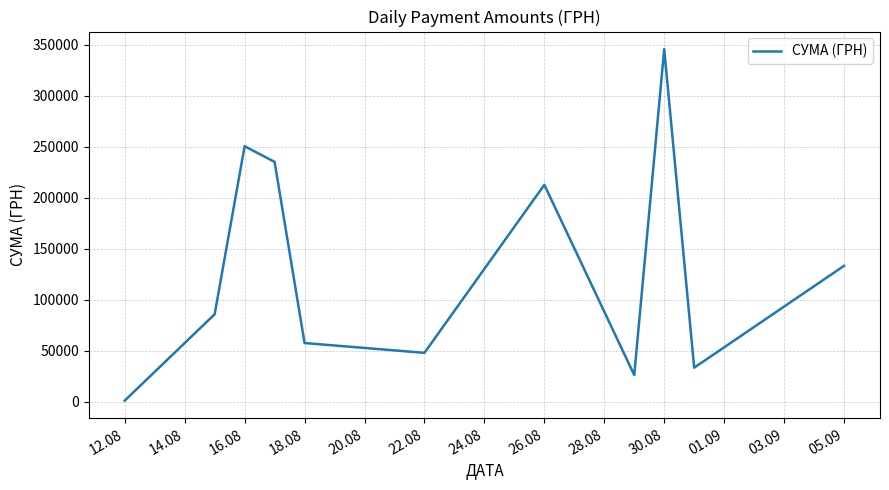

How many series are shown in this chart?

1